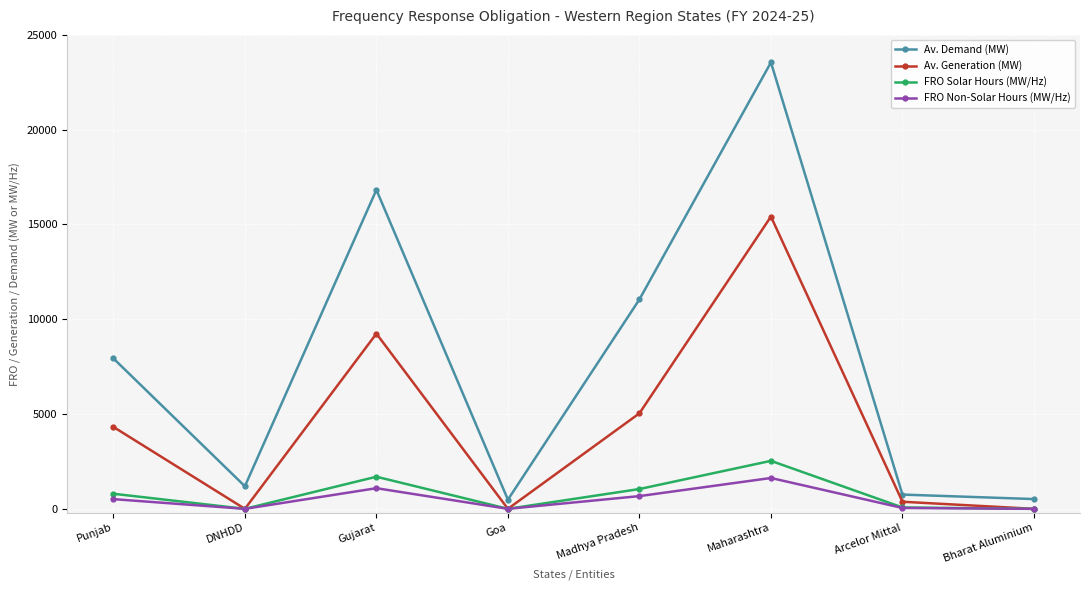

True or false: FRO Solar Hours (MW/Hz) has more than 0 points higher than both neighbors.

True